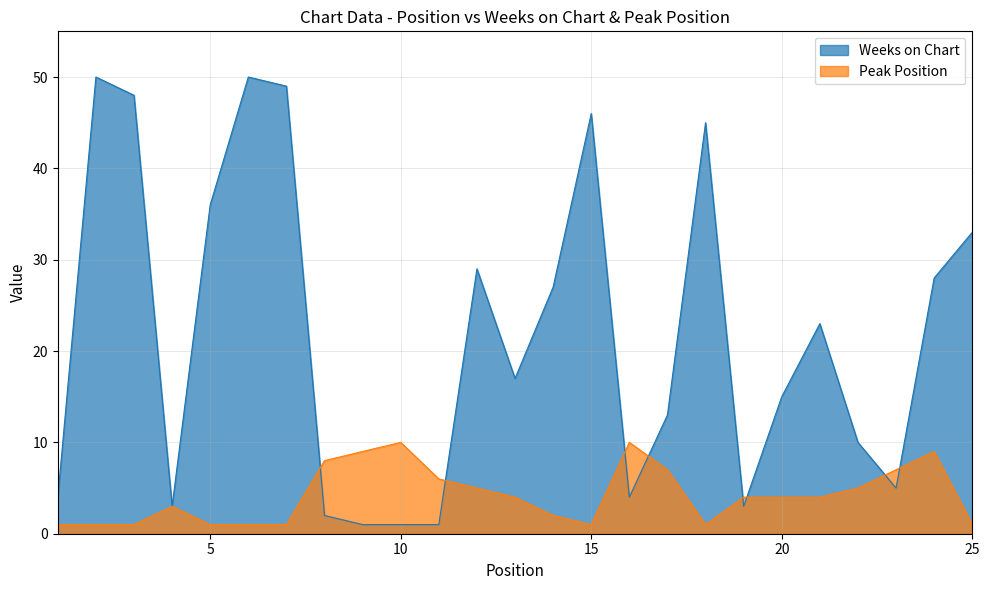

The value of Peak Position at 16 is 10. True or false?

True